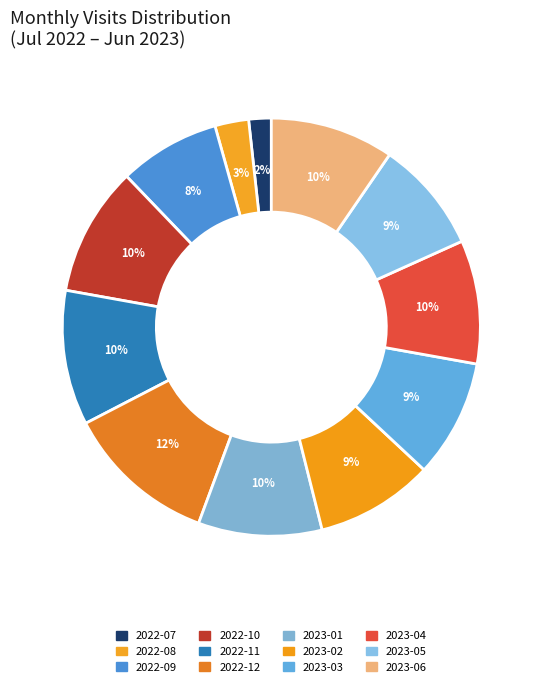

True or false: 2022-08 accounts for 1% of the total.

False